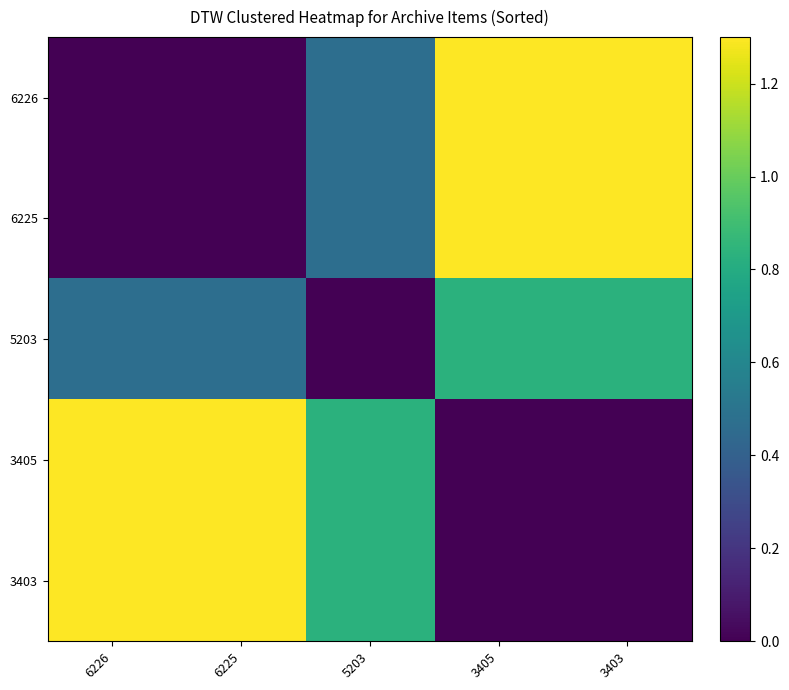

The 6225 series shows 1.3 at 3403. True or false?

True